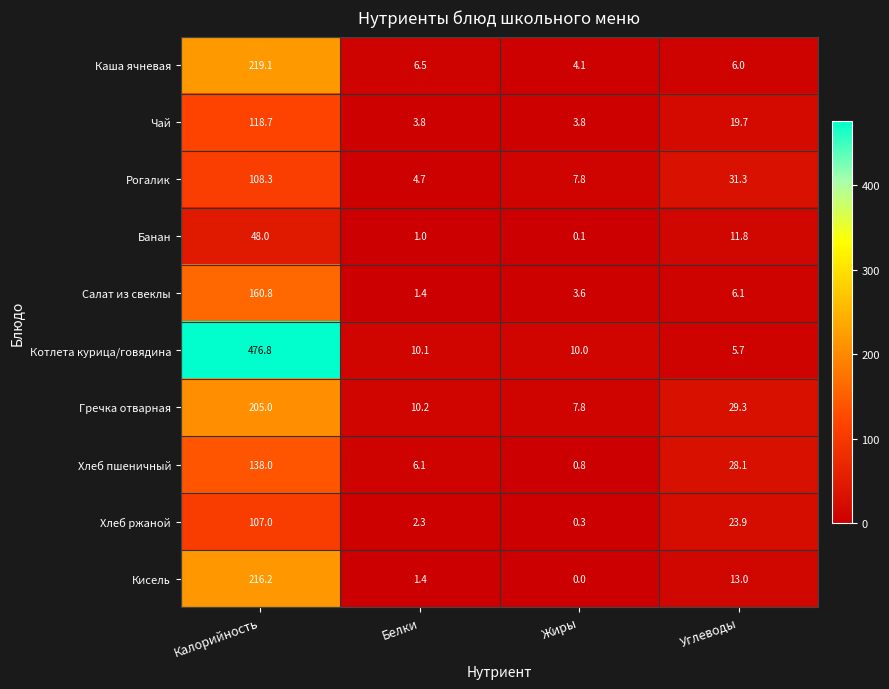

Between Калорийность and Белки, which series saw the biggest shift?

Котлета курица/говядина